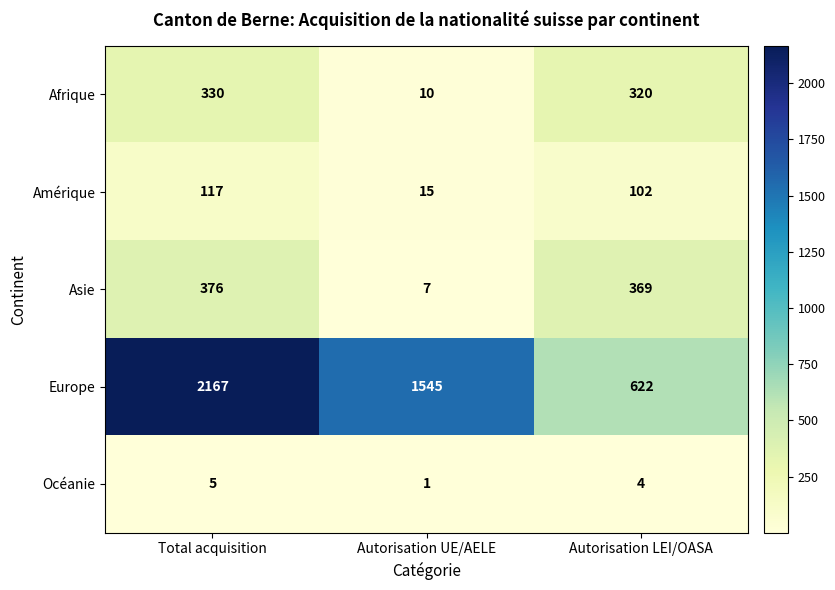

Where does the Afrique series first go above 320?

Total acquisition